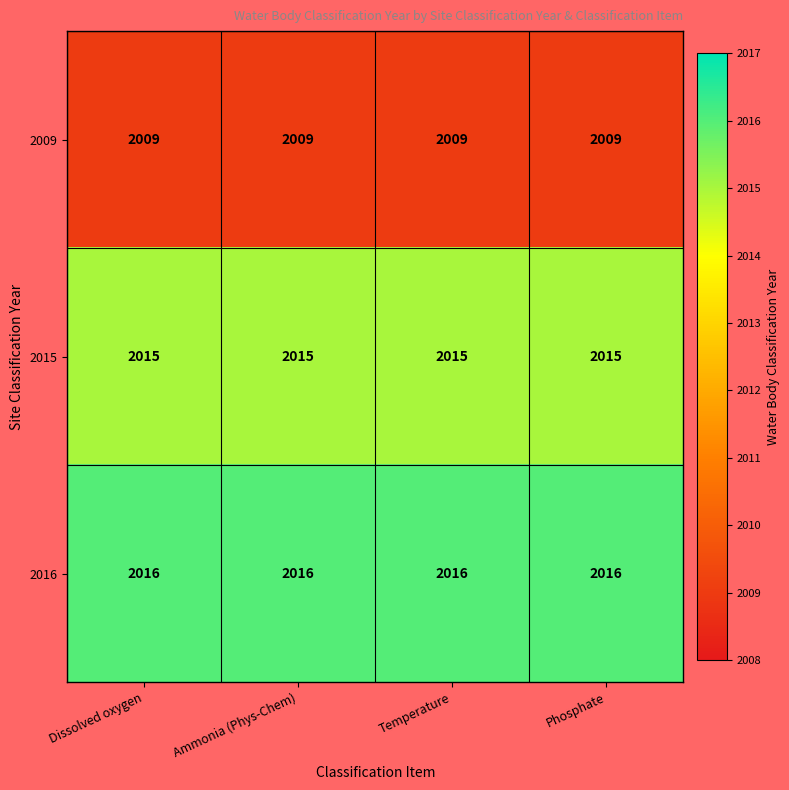

True or false: 2015 has a value of 833 at Temperature.

False